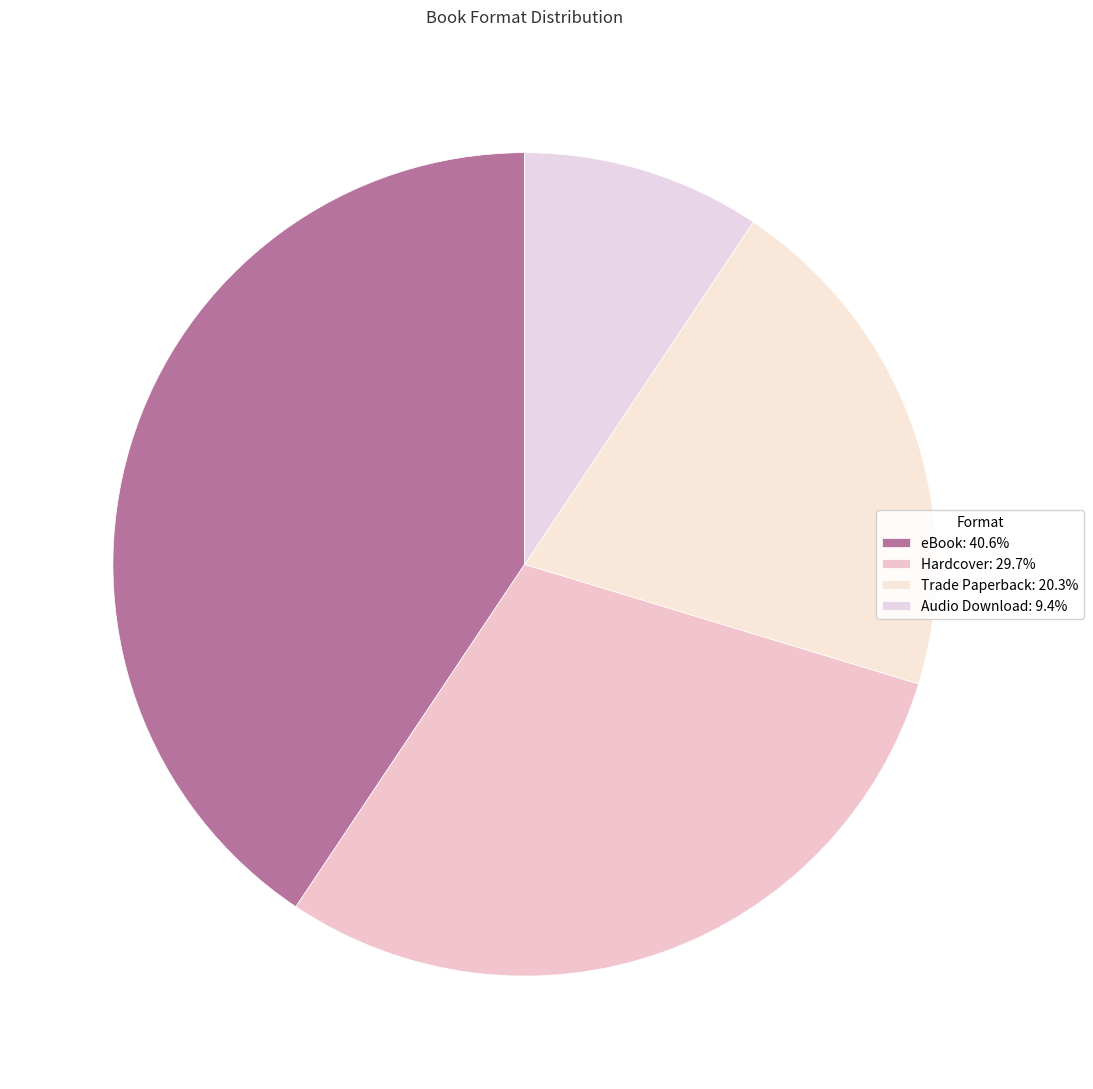

What is the largest slice in the pie chart?

eBook